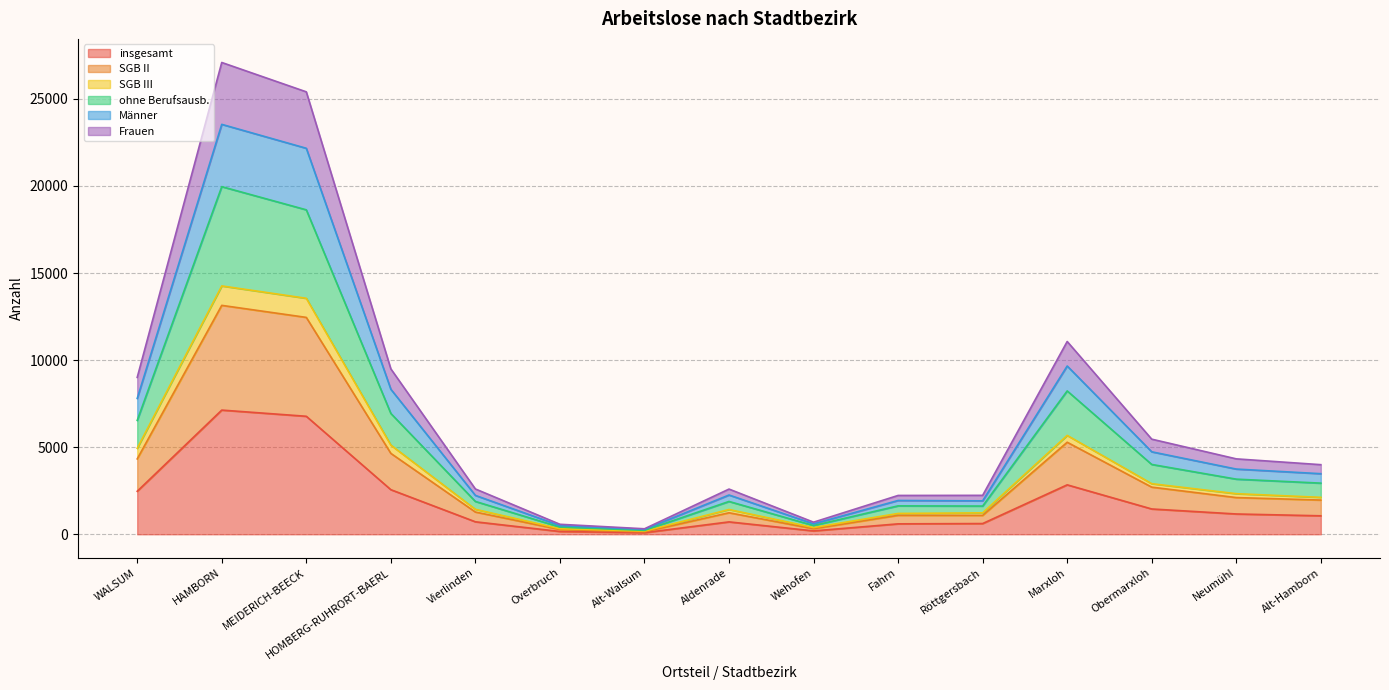

Rank the series at Overbruch from highest to lowest value.

Frauen, Männer, ohne Berufsausb., SGB III, SGB II, insgesamt